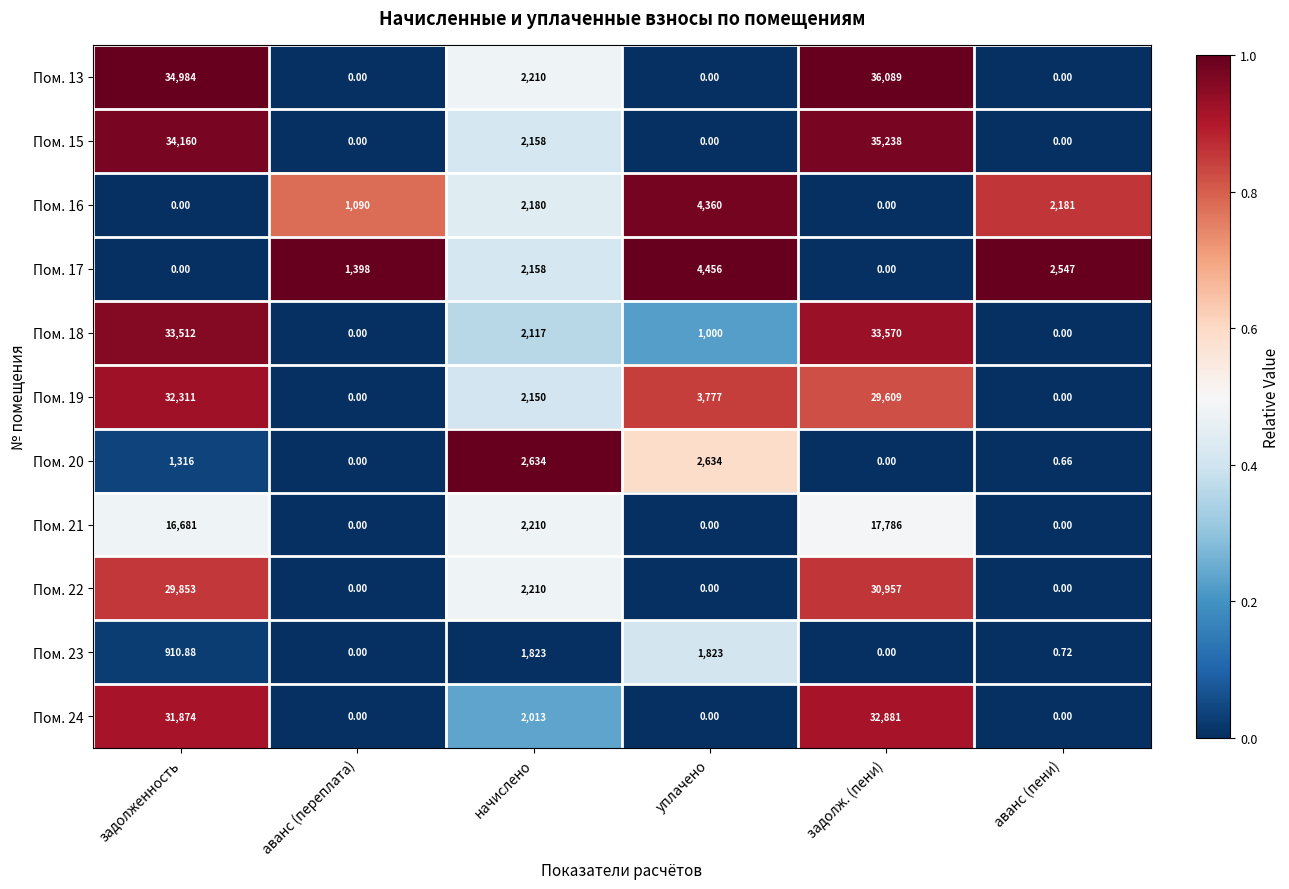

Is the value of Пом. 24 at аванс (переплата) greater than the value of Пом. 23 at начислено?

No